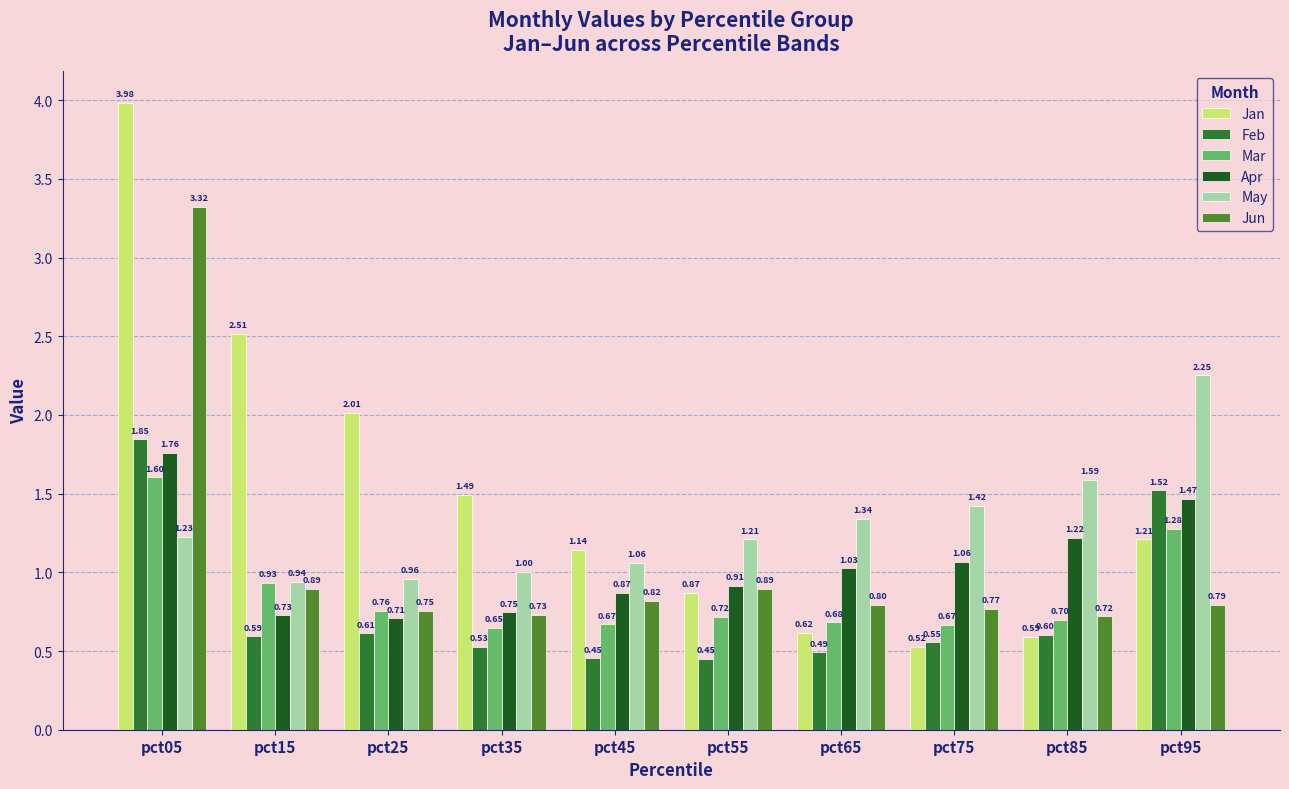

At pct05, list the series in order from smallest to largest.

May, Mar, Apr, Feb, Jun, Jan